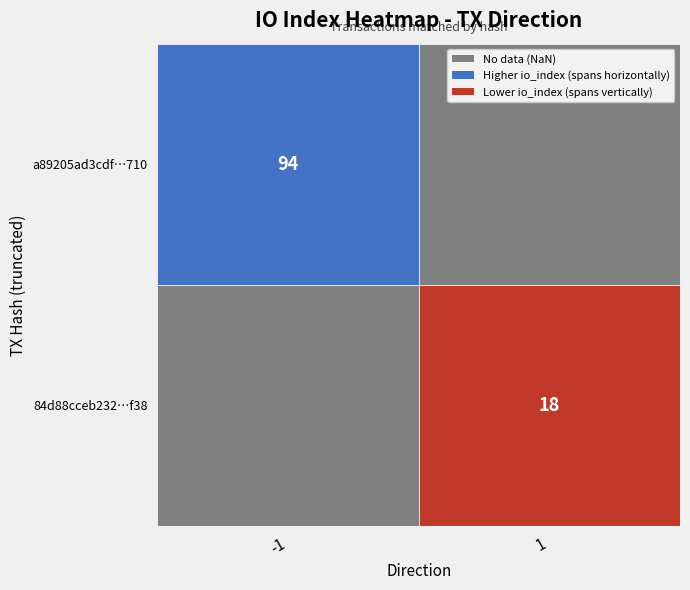

Reading right to left, what are all the values shown in this chart?

a89205ad3cdf3615d340c37c2ad37049640b710: 94	-1
84d88cceb232dd97ef854607e6f7a1692e0c8f3: 18	1